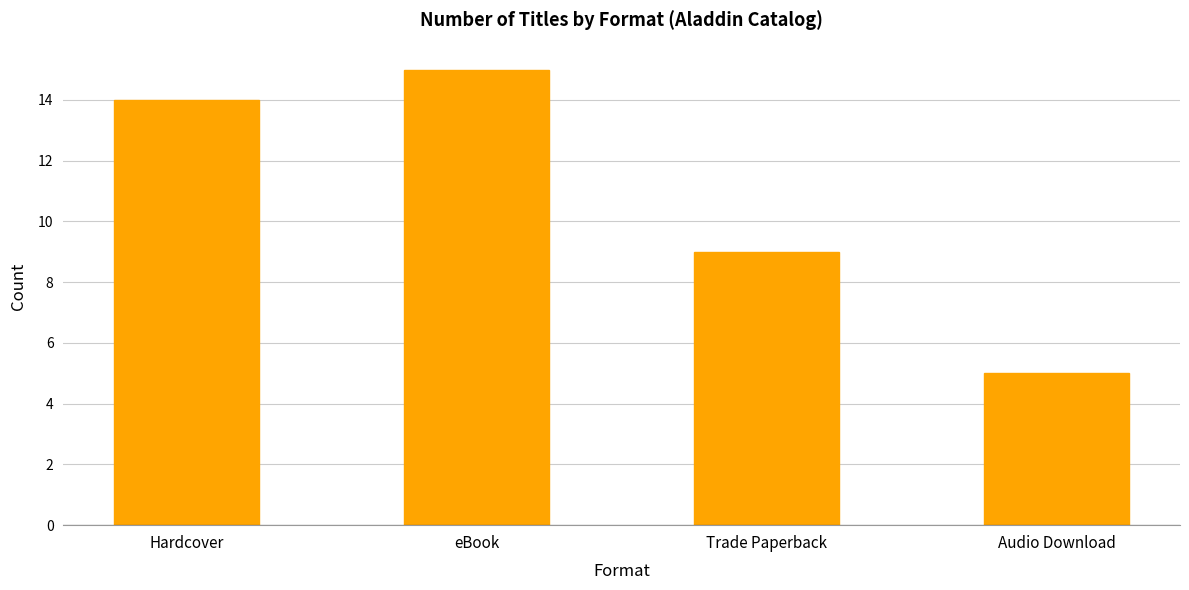

How many values are below 14?

2